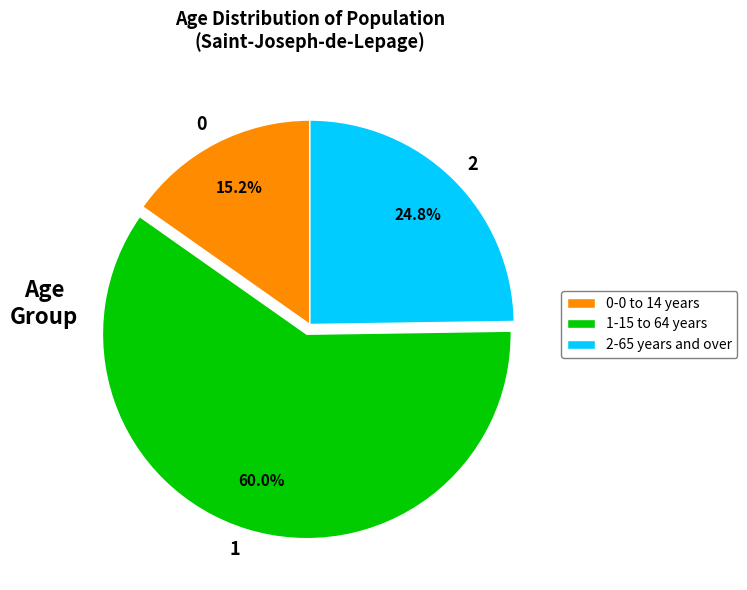

Is there a majority slice in this chart?

Yes